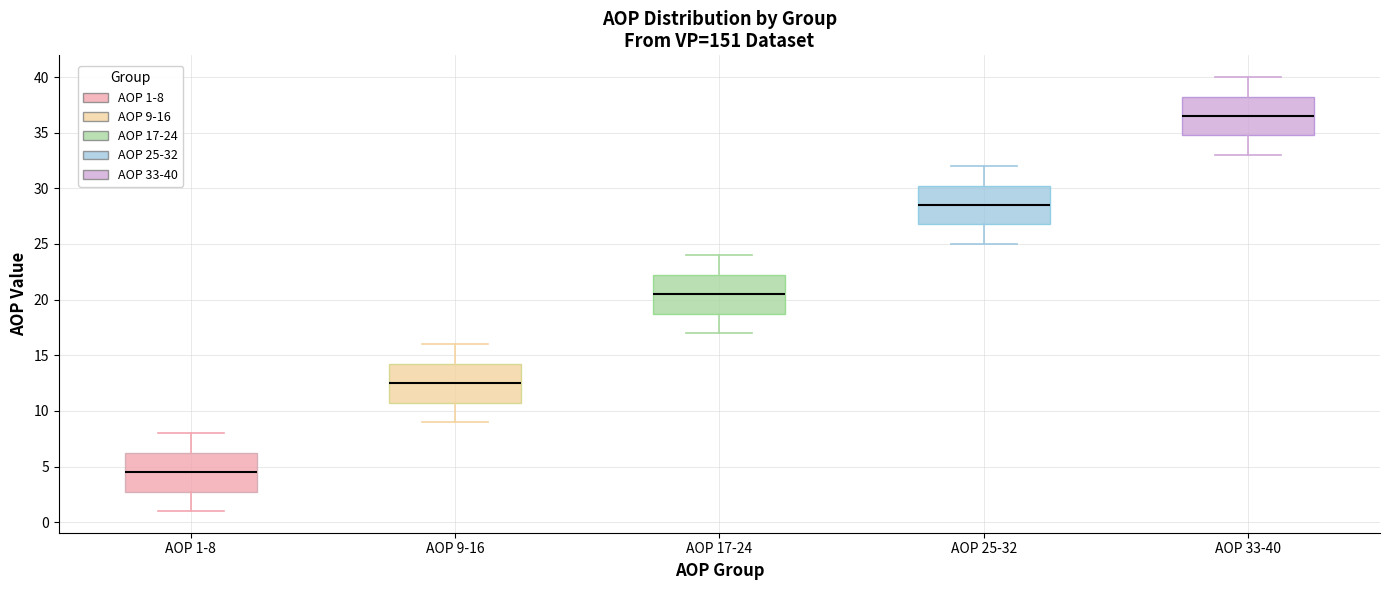

Where is the upper edge of the box for AOP 9-16 on the y-axis? The values are not printed on the chart, so give them approximately, as read against the axis.

14.5